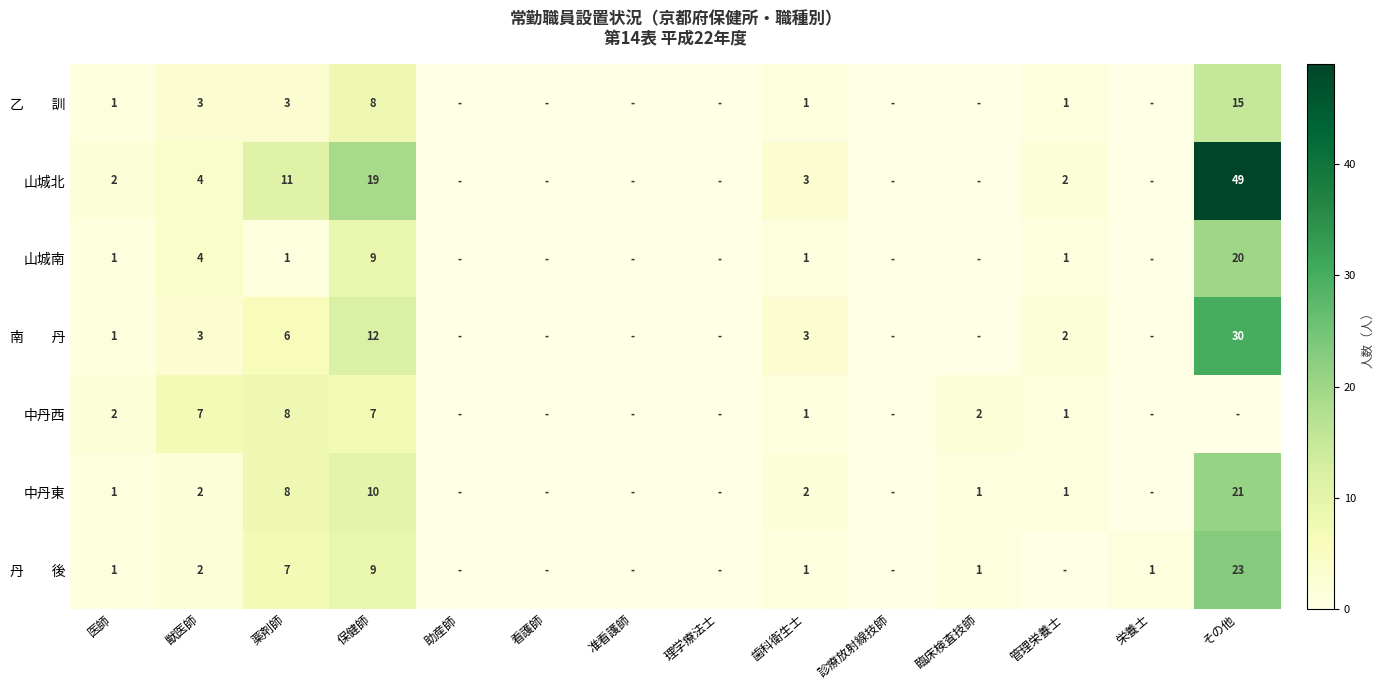

What is the total value across all series at 保健師?

74